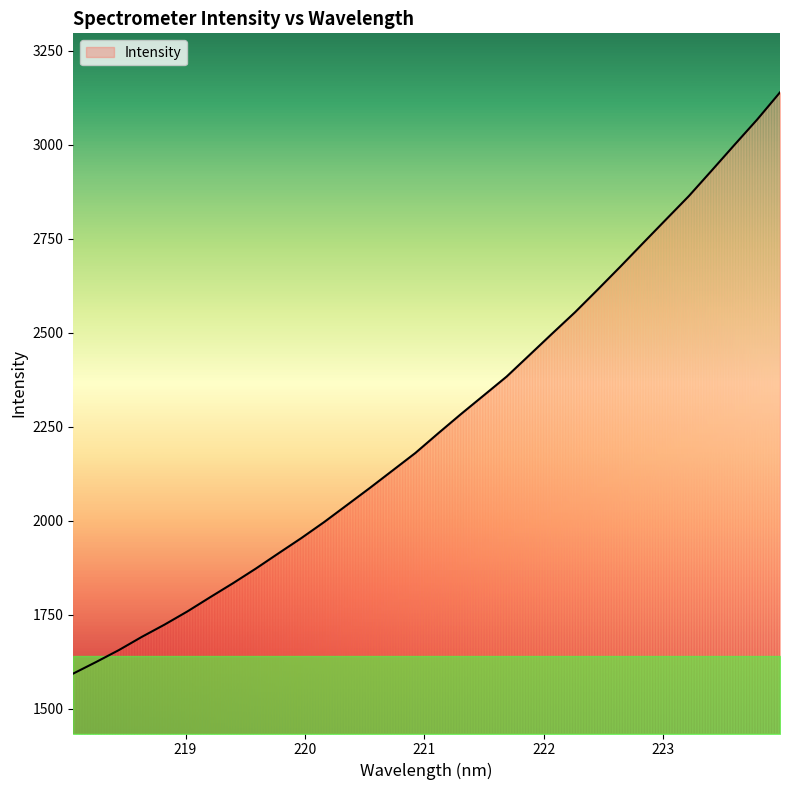

What is the greatest value displayed?

3139.7